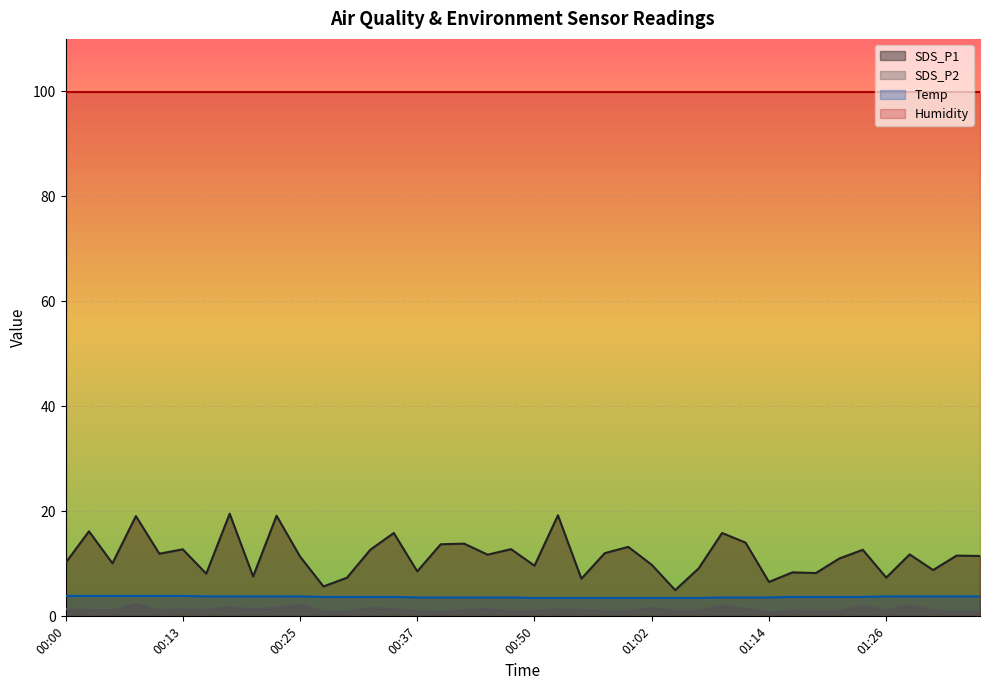

At which label is SDS_P1 closest to 12?

00:57